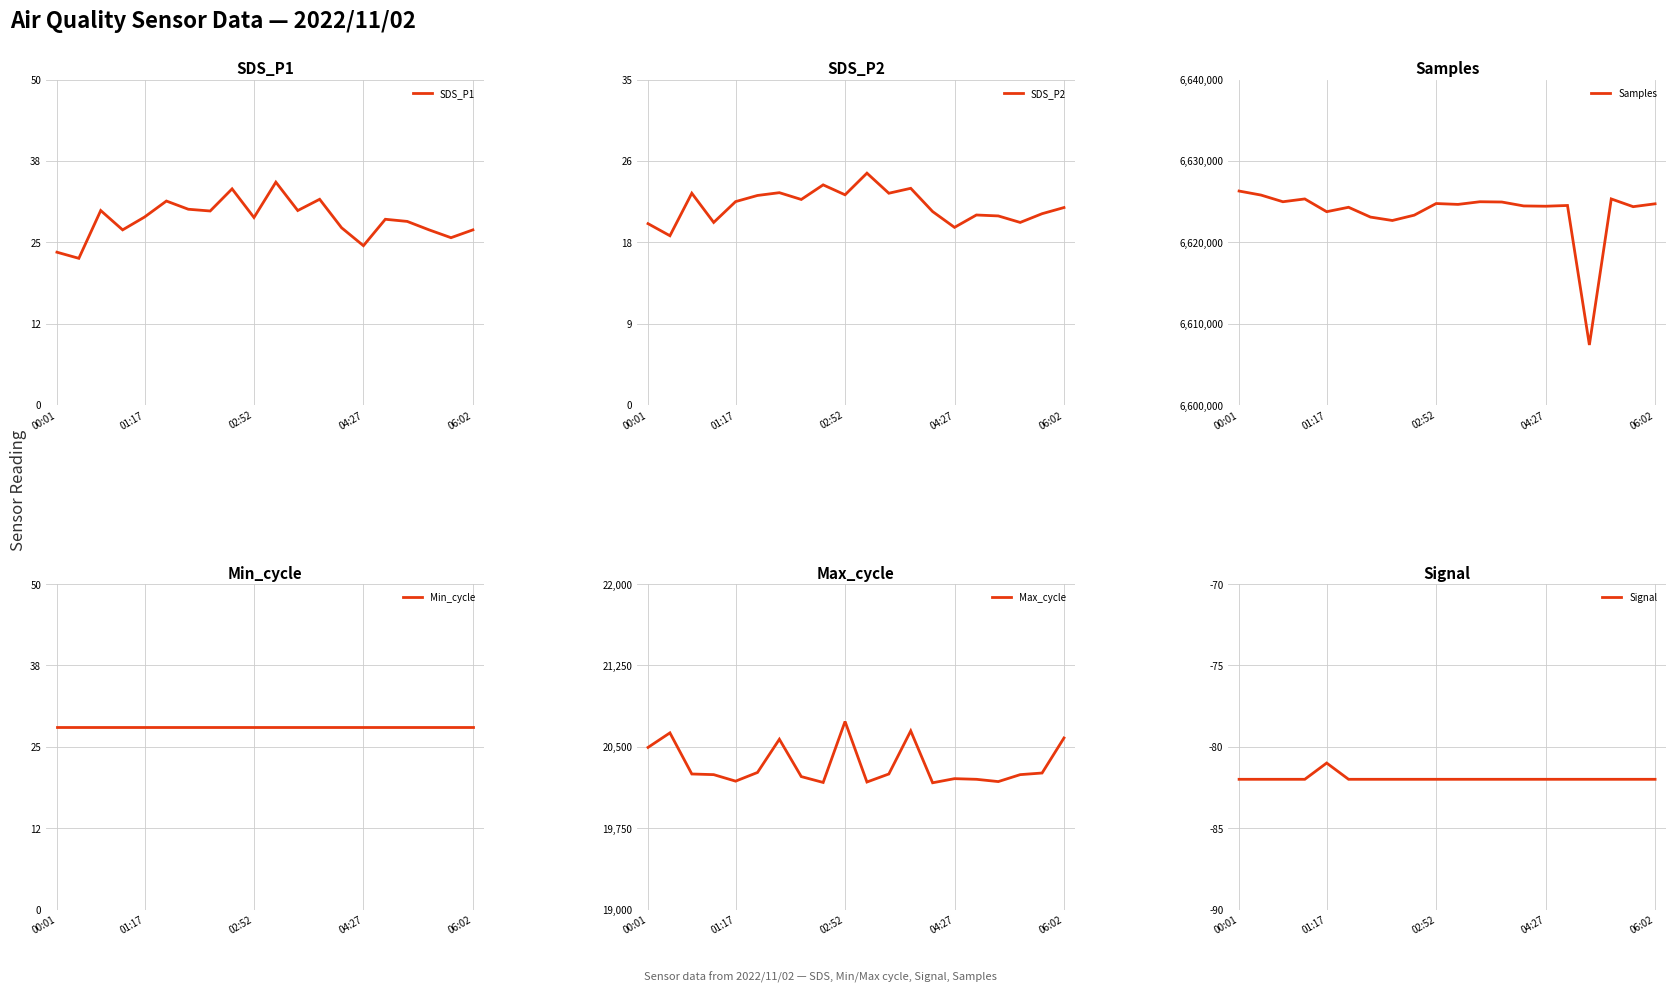

True or false: Min_cycle and Samples cross at least once.

False